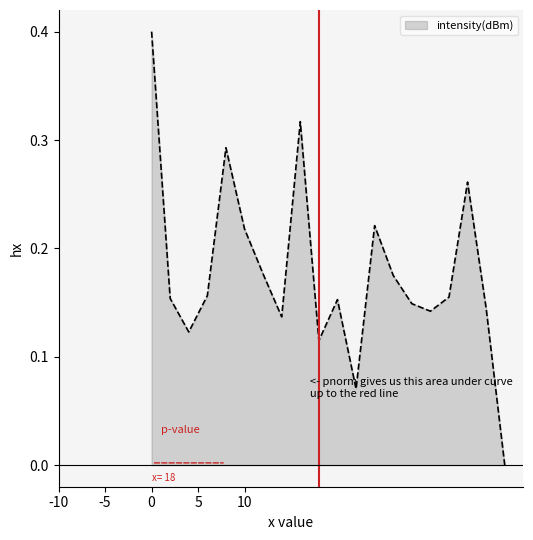

How many lines are shown in the chart?

1